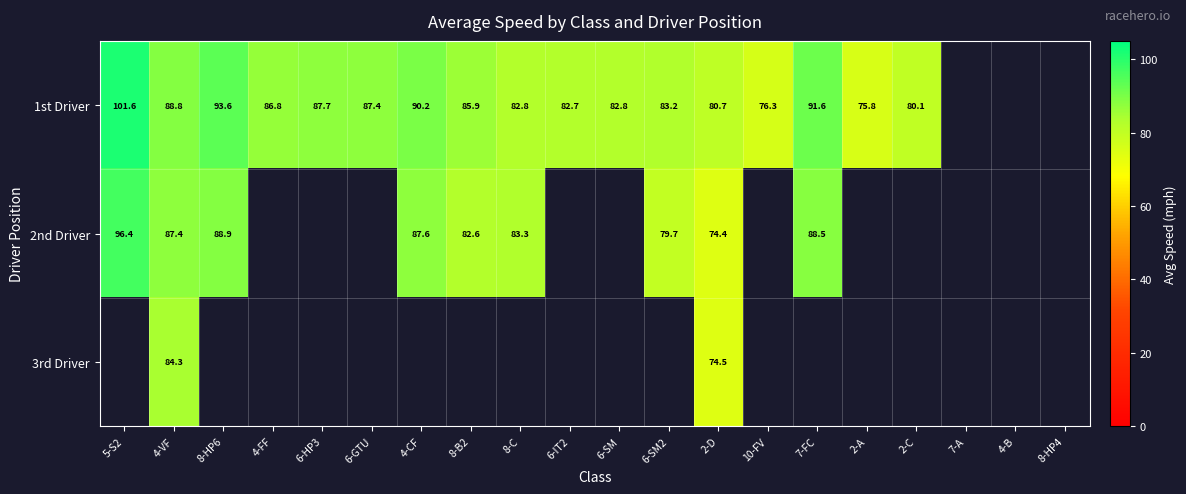

What is the difference between the highest and lowest values at 7-FC?

3.1